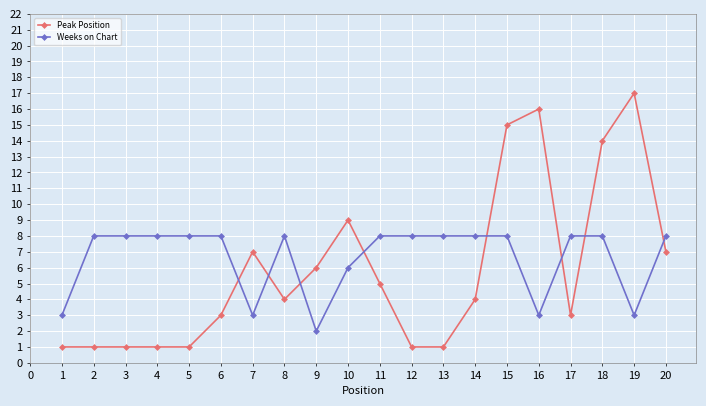

After their last crossing, which series has the higher values: Peak Position or Weeks on Chart?

Weeks on Chart